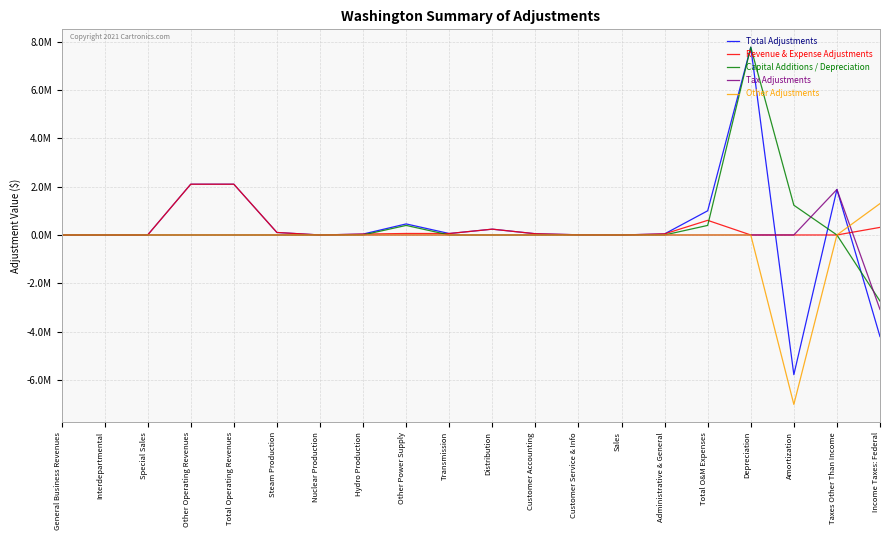

True or false: Other Adjustments has more than 1 interior local peaks.

False